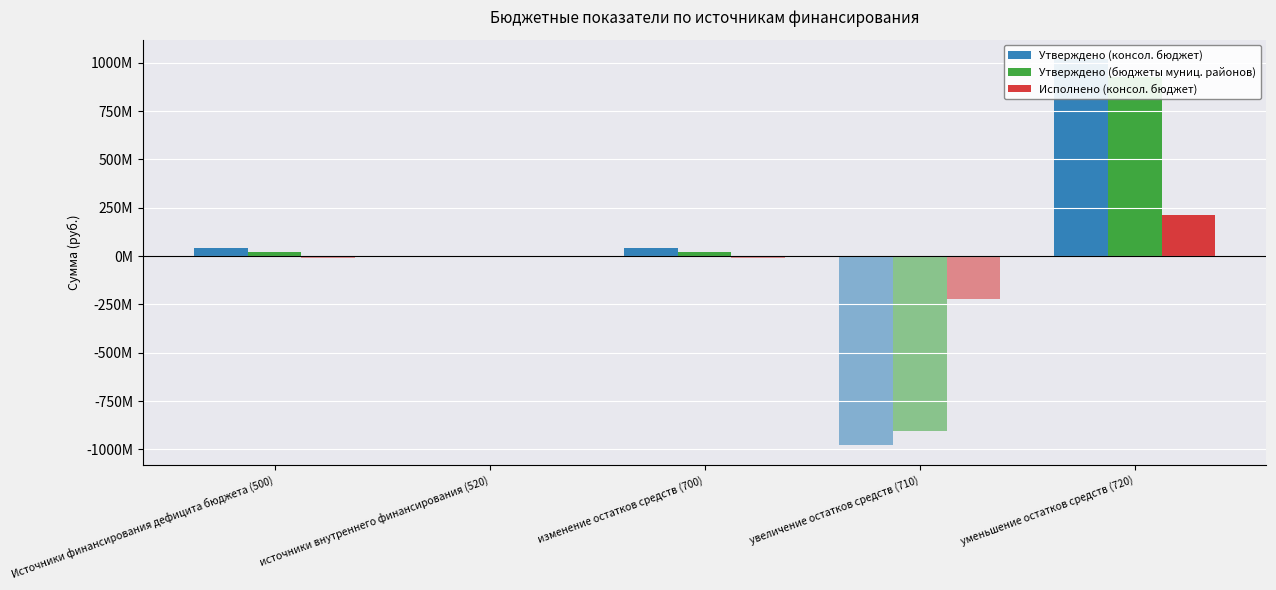

Which series changed the most between Источники финансирования дефицита бюджета (500) and изменение остатков средств (700)?

Утверждено (консол. бюджет)